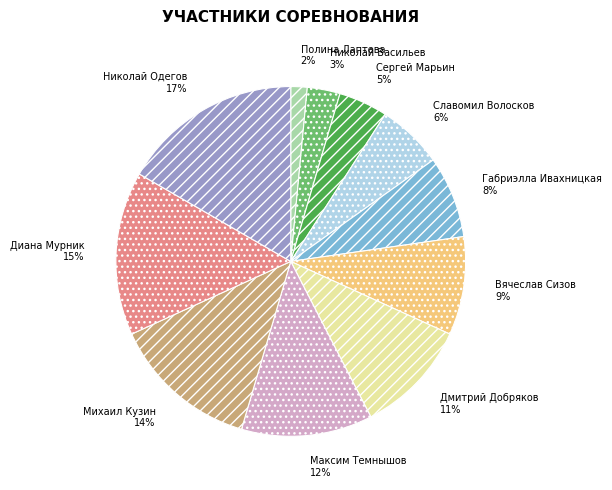

Rank the categories by value from highest to lowest.

Николай Одегов, Диана Мурник, Михаил Кузин, Максим Темнышов, Дмитрий Добряков, Вячеслав Сизов, Габриэлла Ивахницкая, Славомил Волосков, Сергей Марьин, Николай Васильев, Полина Лаптева